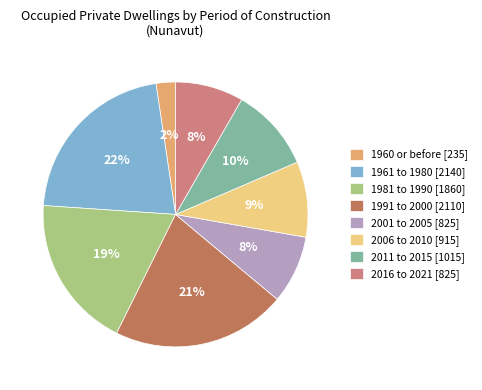

Which has a higher value, 1960 or before or 2011 to 2015?

2011 to 2015